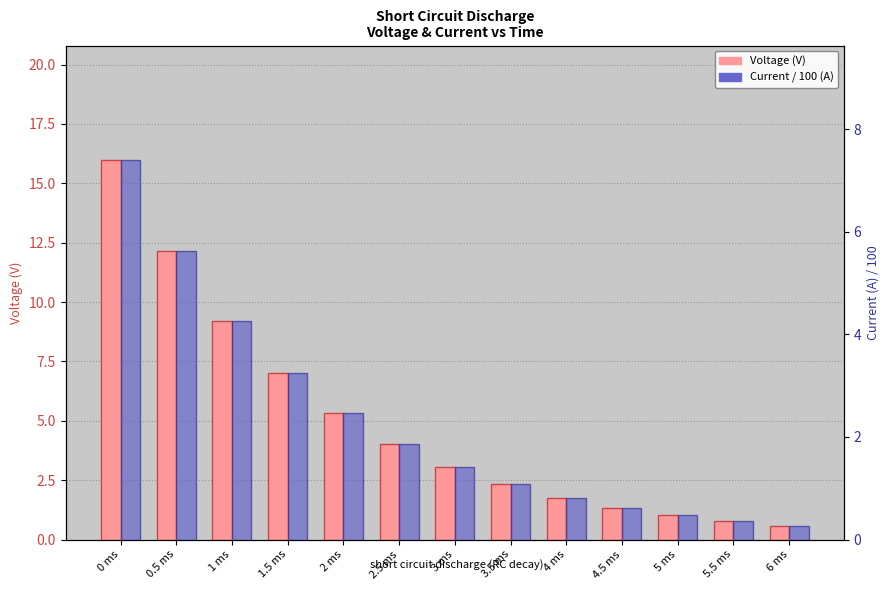

Reading left to right, transcribe all the data shown in this chart.

Voltage (V): 0 ms=16.0	0.5 ms=12.1	1 ms=9.2	1.5 ms=7.0	2 ms=5.3	2.5 ms=4.0	3 ms=3.1	3.5 ms=2.3	4 ms=1.8	4.5 ms=1.3	5 ms=1.0	5.5 ms=0.8	6 ms=0.6
Current / 100 (A): 0 ms=7.4	0.5 ms=5.6	1 ms=4.3	1.5 ms=3.2	2 ms=2.5	2.5 ms=1.9	3 ms=1.4	3.5 ms=1.1	4 ms=0.8	4.5 ms=0.6	5 ms=0.5	5.5 ms=0.4	6 ms=0.3